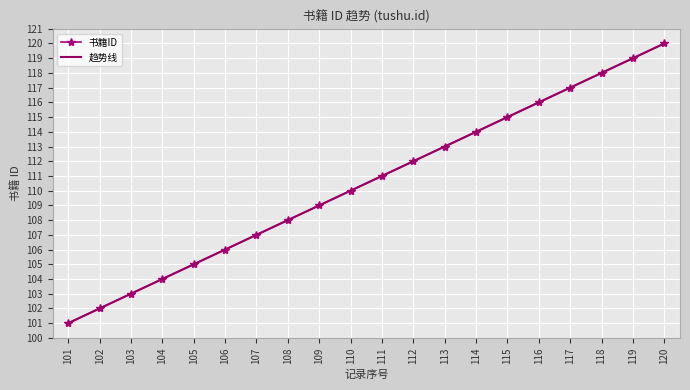

Between 105 and 111, which is larger?

111